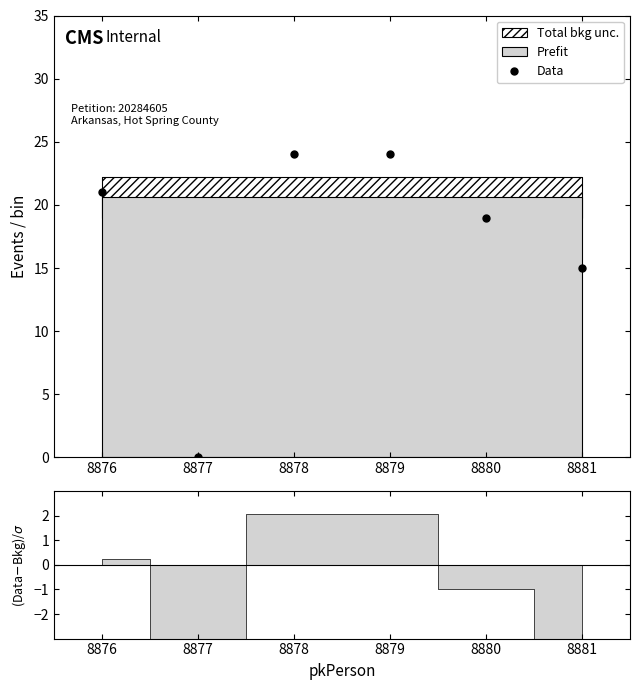

True or false: Data has a value of 8 at 8881.

False